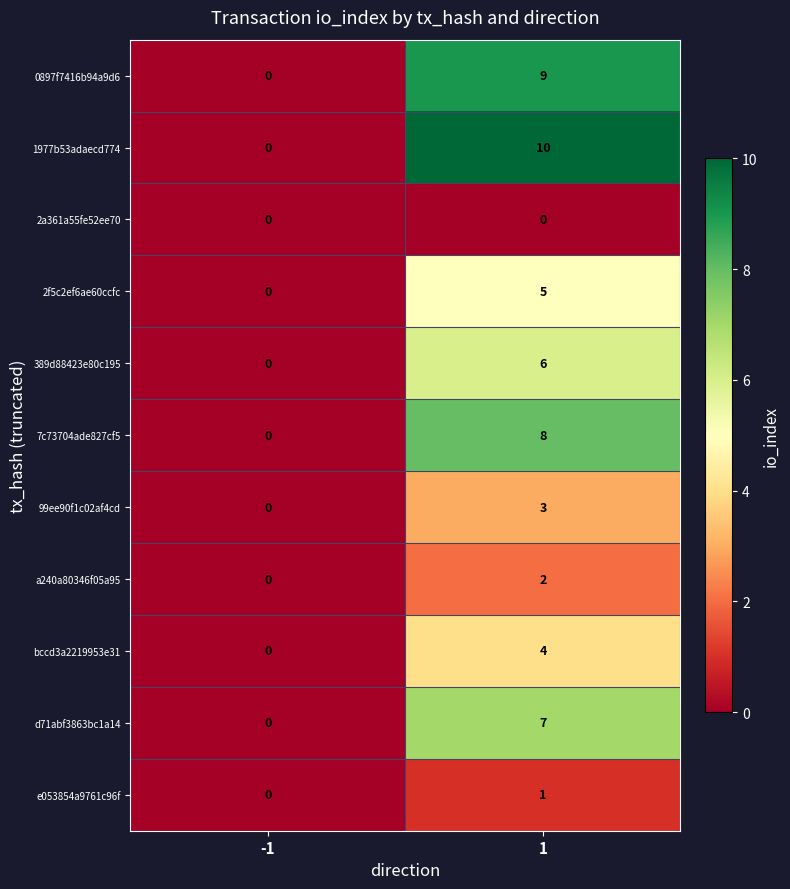

List the series in order of their peak value, highest first.

1977b53adaecd774, 0897f7416b94a9d6, 7c73704ade827cf5, d71abf3863bc1a14, 389d88423e80c195, 2f5c2ef6ae60ccfc, bccd3a2219953e31, 99ee90f1c02af4cd, a240a80346f05a95, e053854a9761c96f, 2a361a55fe52ee70